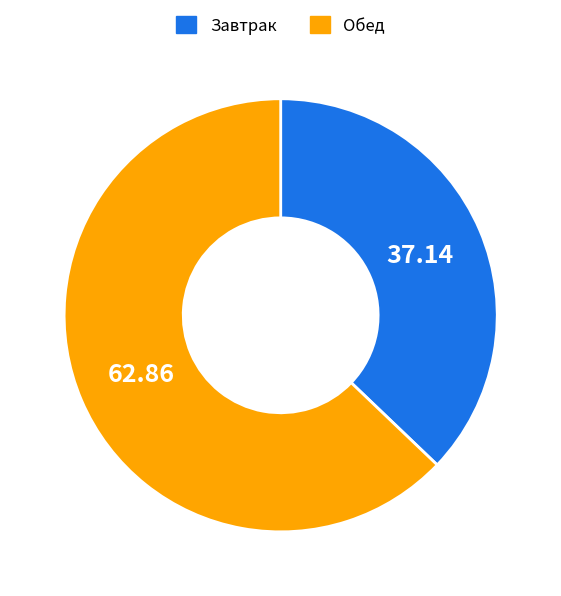

Is there any slice that represents more than half of the pie?

Yes